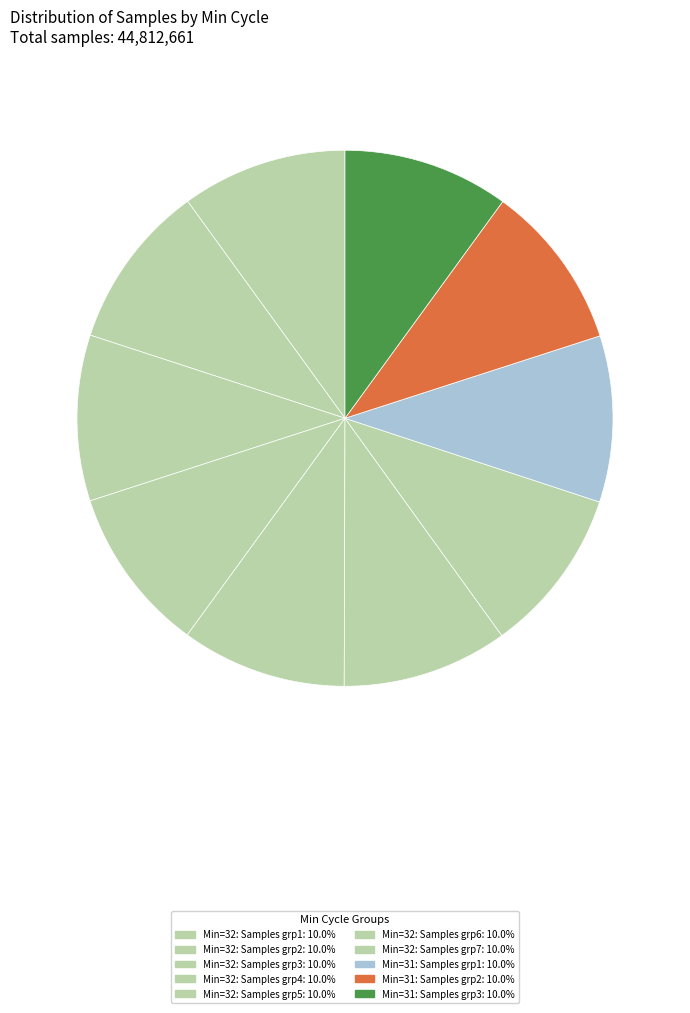

How many slices are in this pie chart?

10